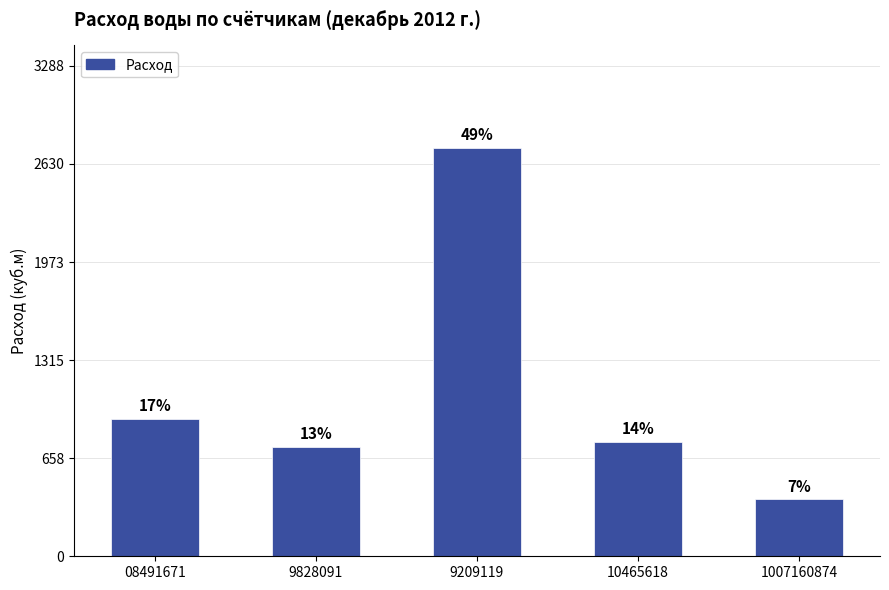

Where is the data nearest to the value 1562?

08491671